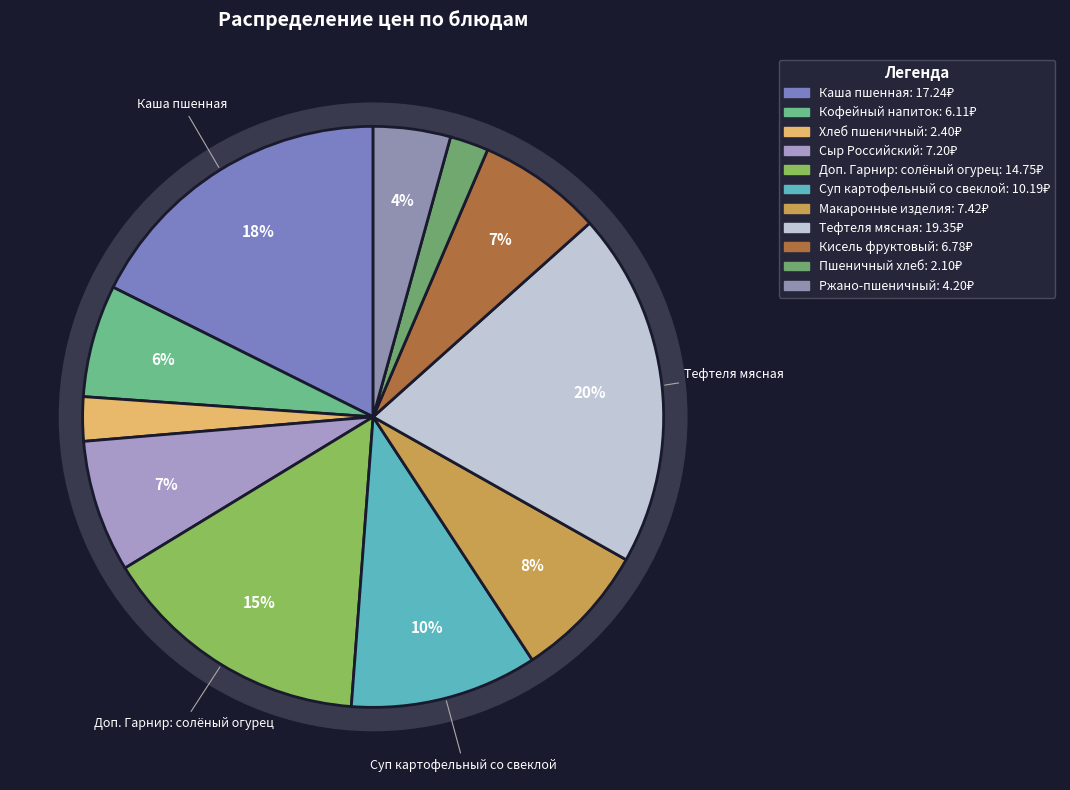

Is there a majority slice in this chart?

No